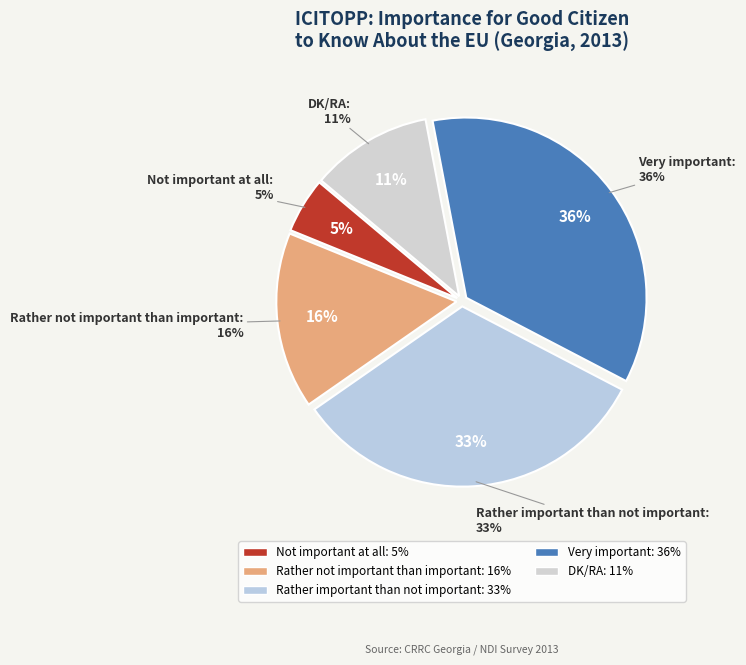

What is the change in value from Very important to DK/RA?

-25